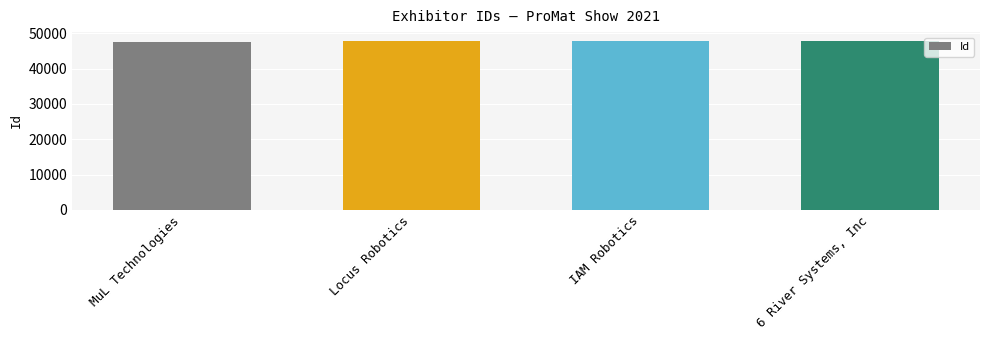

What is the label of the 3rd bar from the left?

IAM Robotics